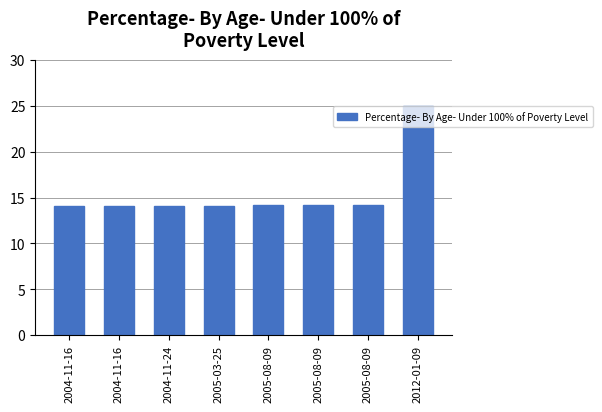

Count the number of data series in this chart.

1